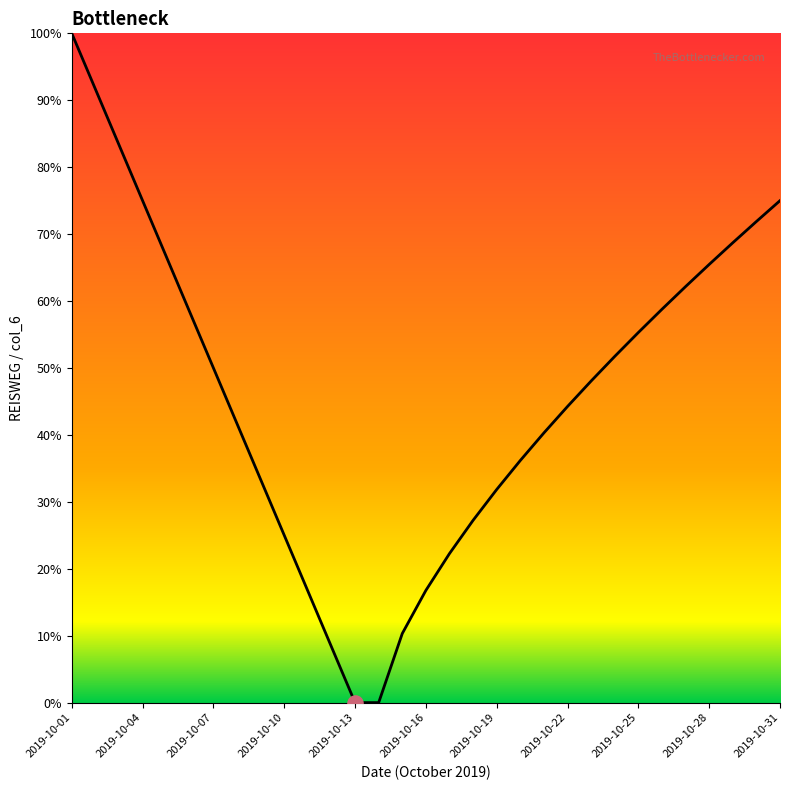

What is the maximum value shown in the chart?

100.0